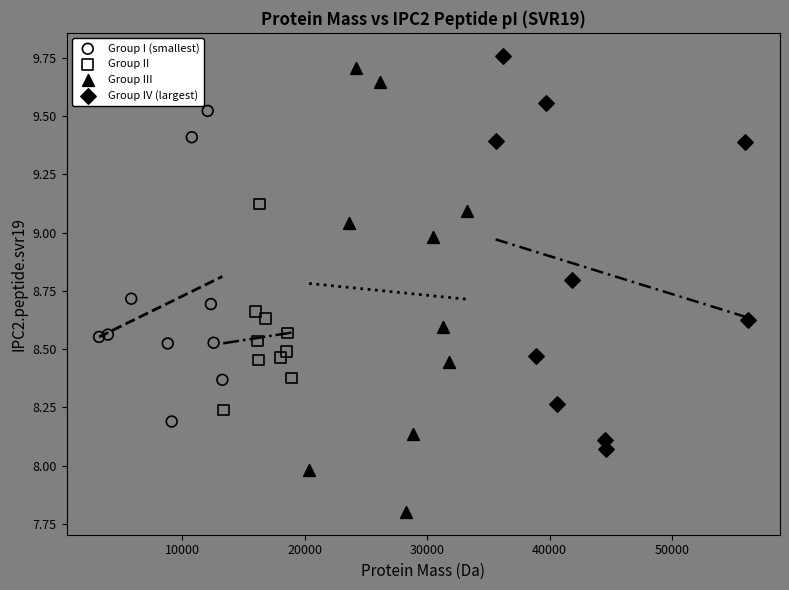

Which series has the largest Y range (max minus min)?

Group III